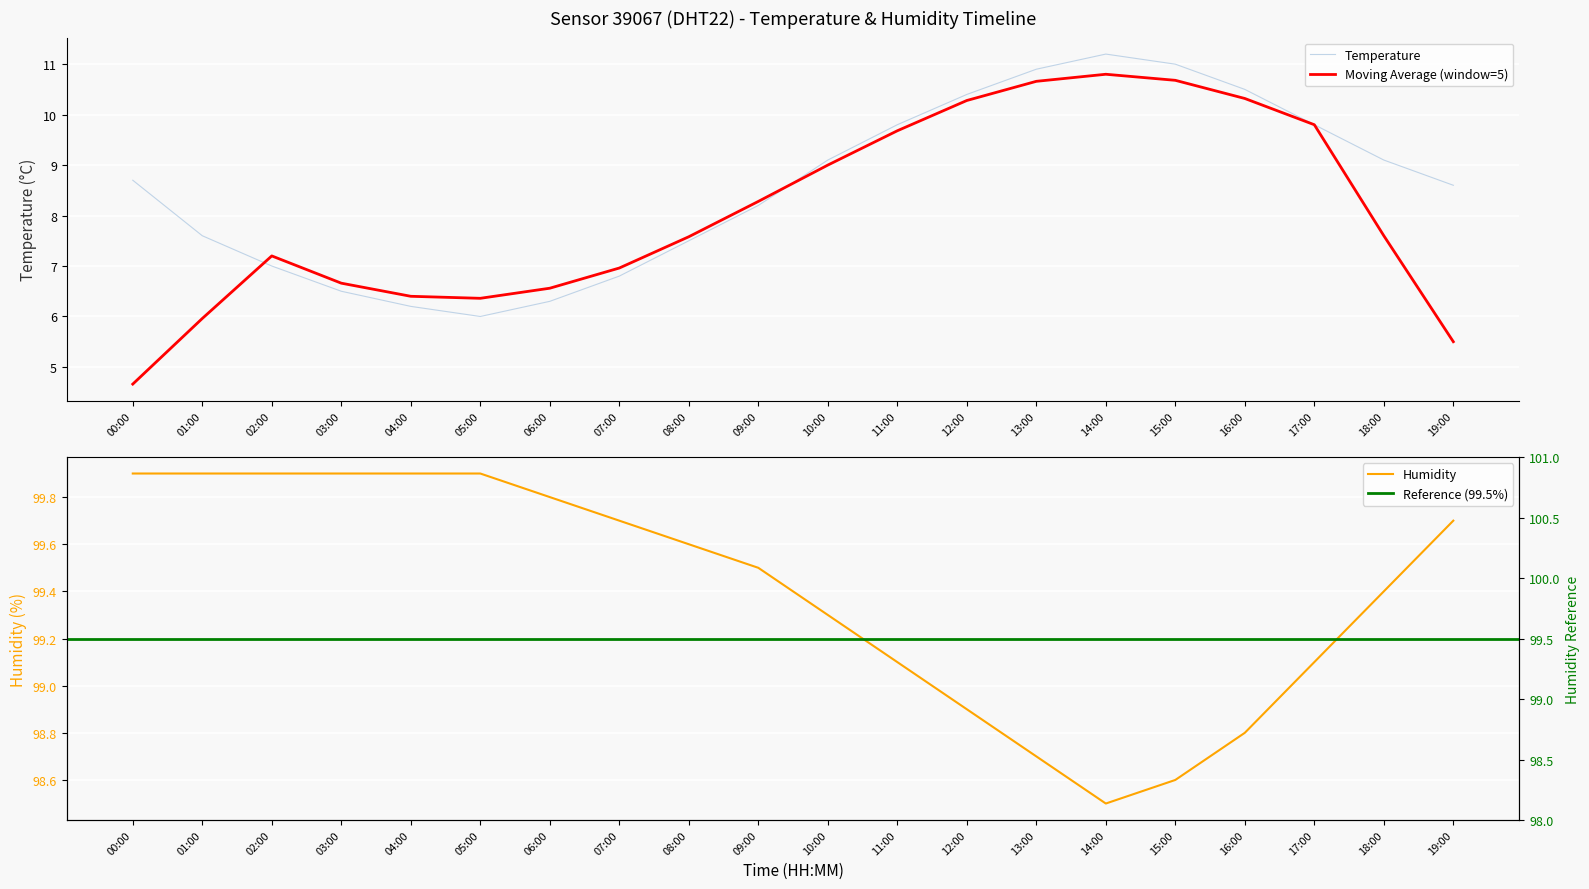

True or false: temperature and humidity intersect in this chart.

False